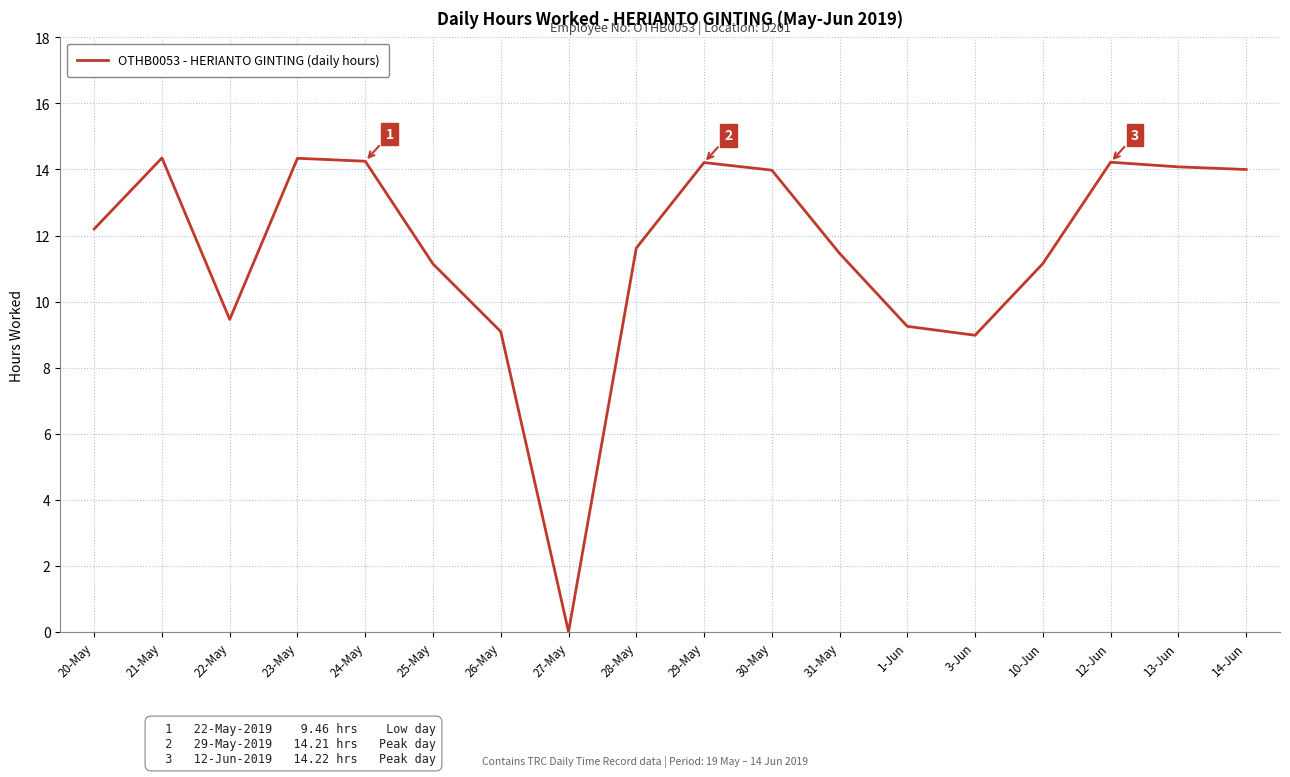

What position from the left is 27-May?

8